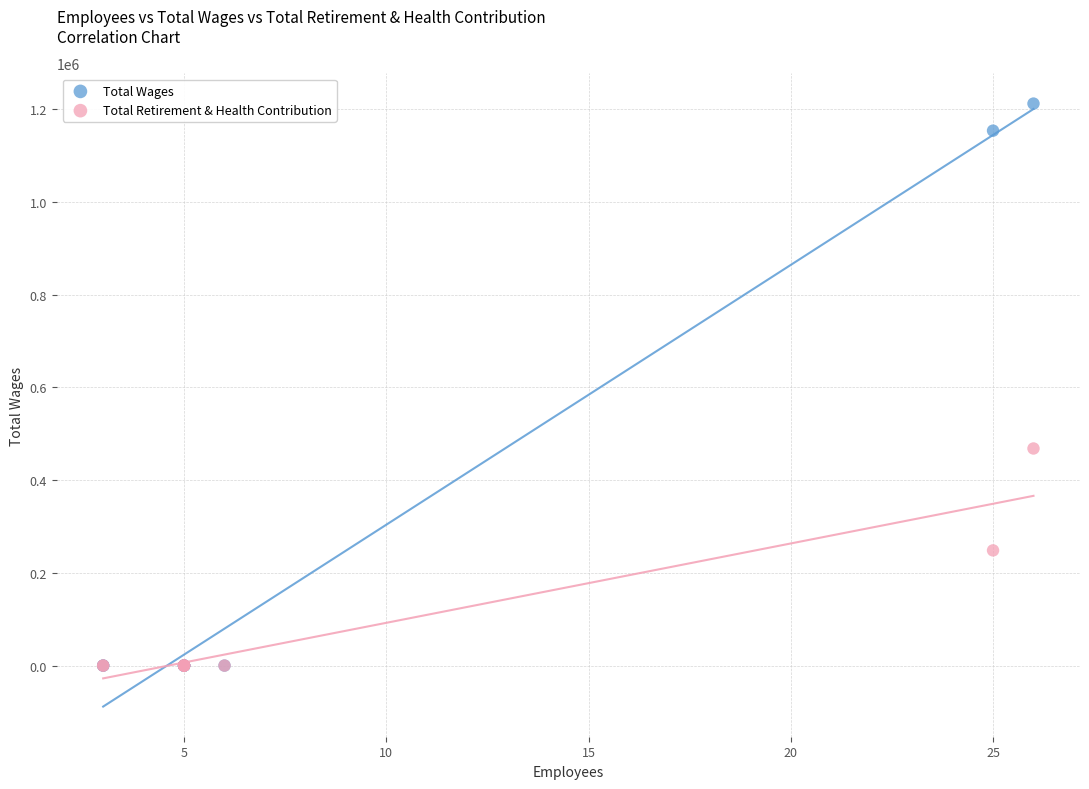

Across all series, what Y value is closest to 606199?

468337